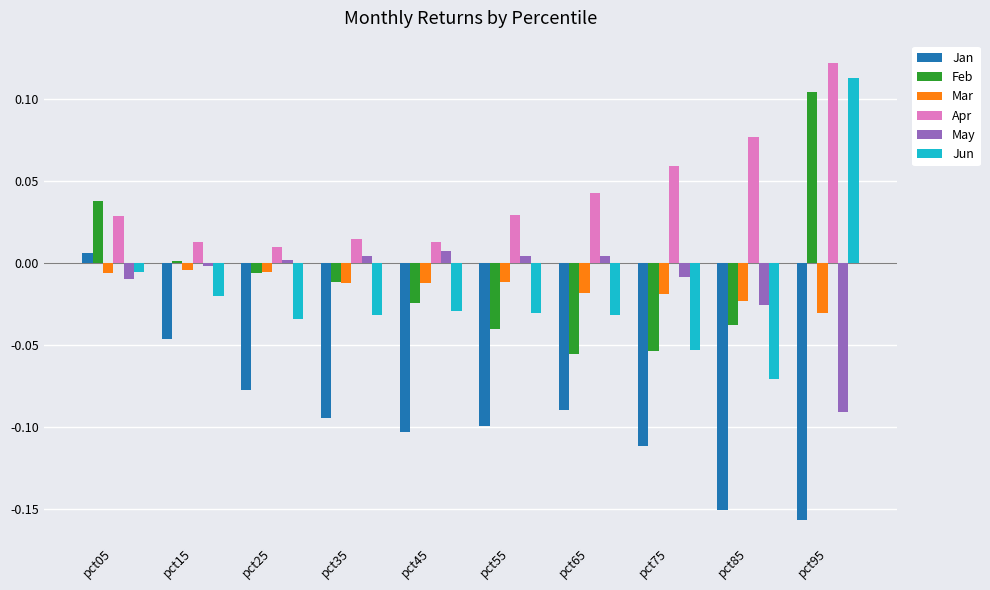

Which category has the highest value across all series?

pct95